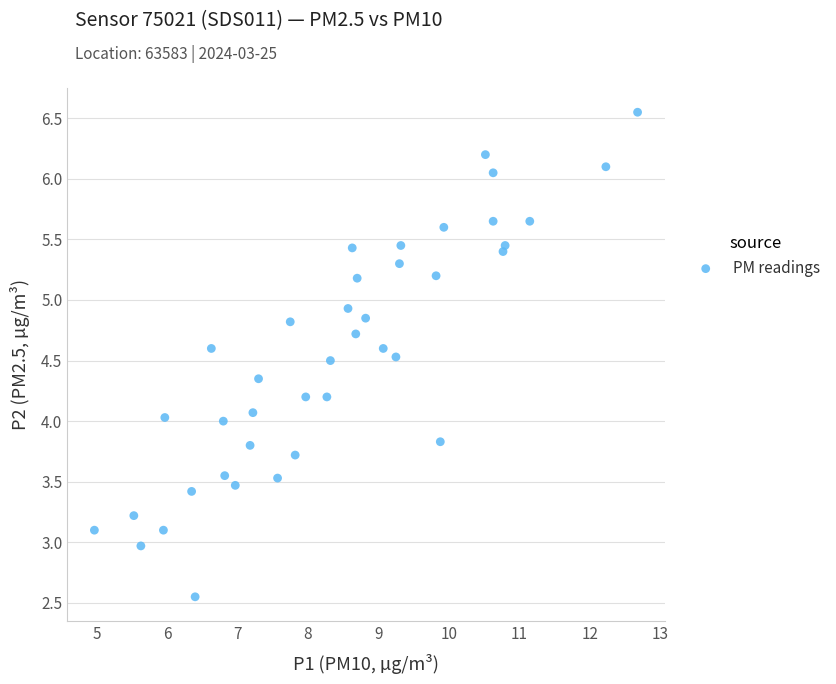

What is the range of X values (max minus min)?

7.7